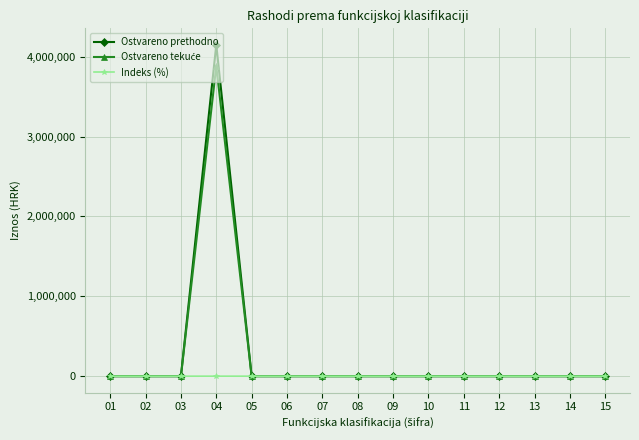

What is the difference between the maximum and minimum values in the Ostvareno prethodno series?

4147995.0